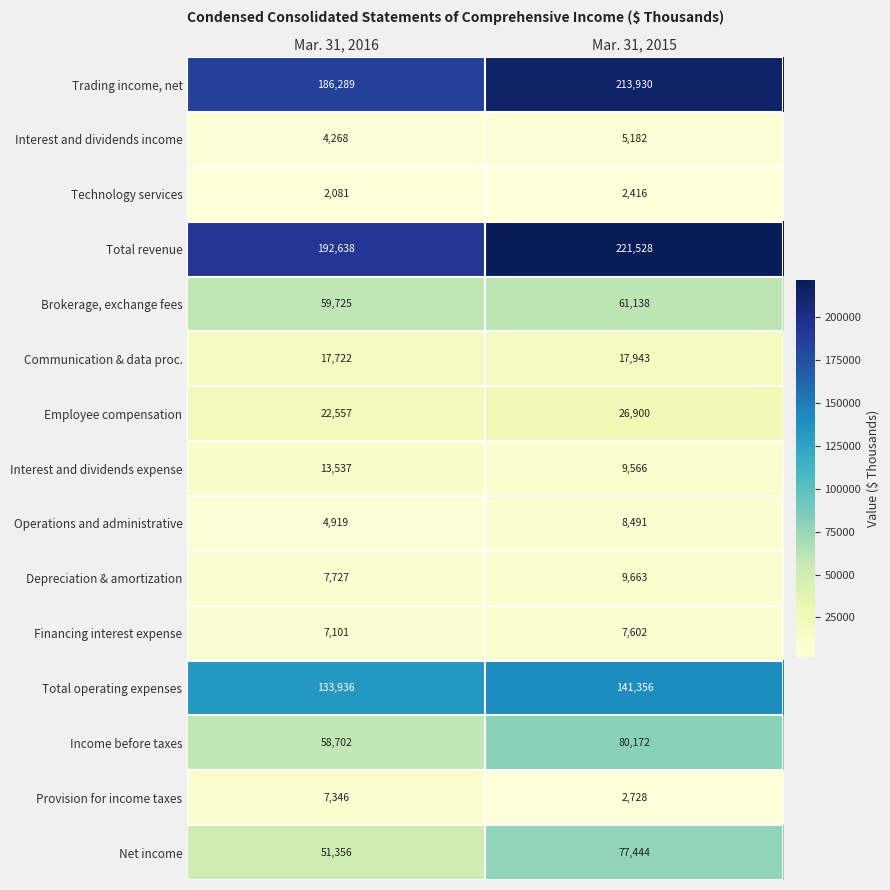

What is the difference between the maximum and minimum values in the Provision for income taxes series?

4618